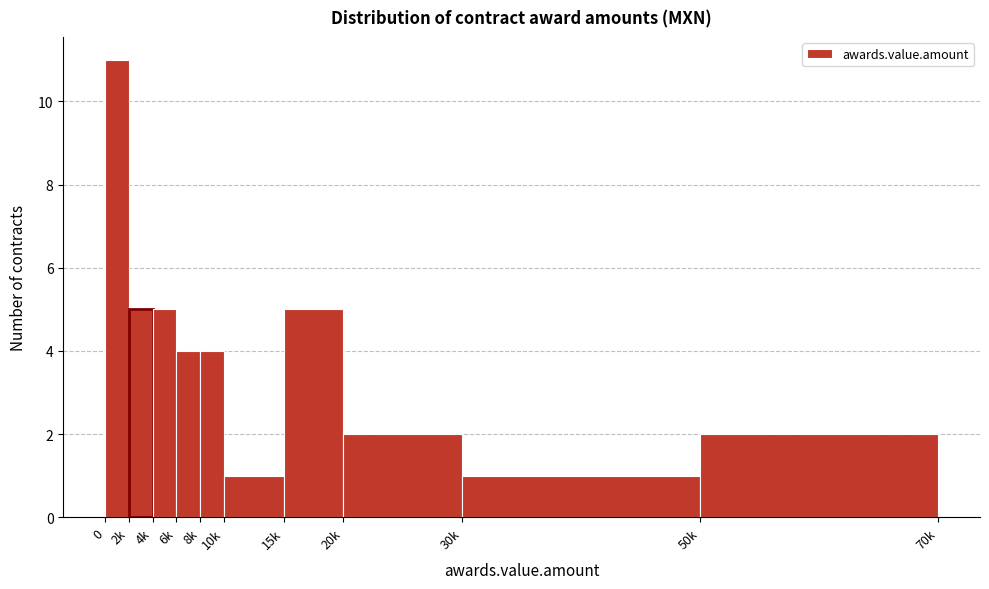

Reading left to right, transcribe all the data shown in this chart.

0=11	2k=5	4k=5	6k=4	8k=4	10k=1	15k=5	20k=2	30k=1	50k=2